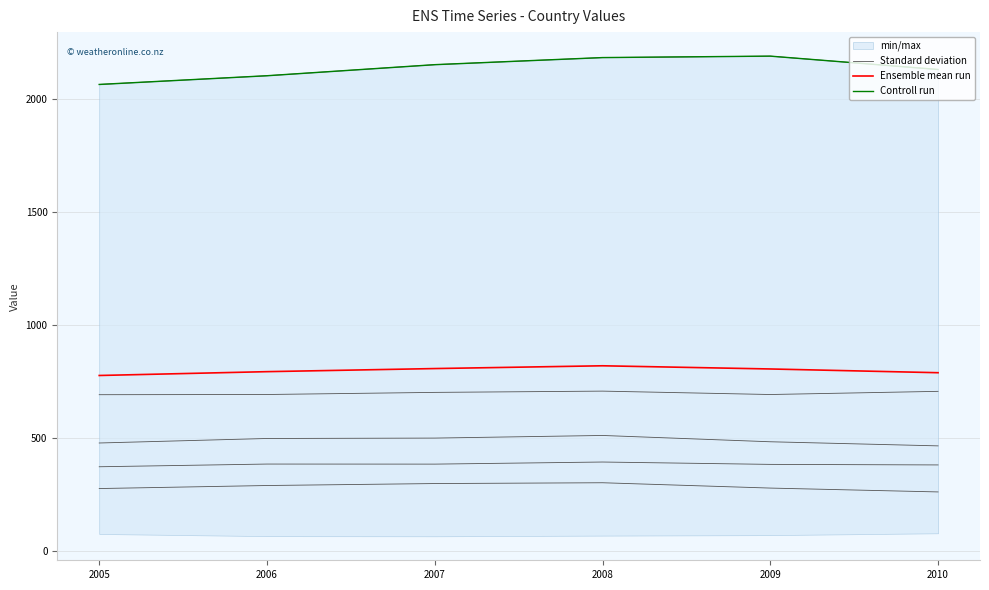

List the labels in order of Ensemble mean run value, smallest first.

2005, 2010, 2006, 2009, 2007, 2008